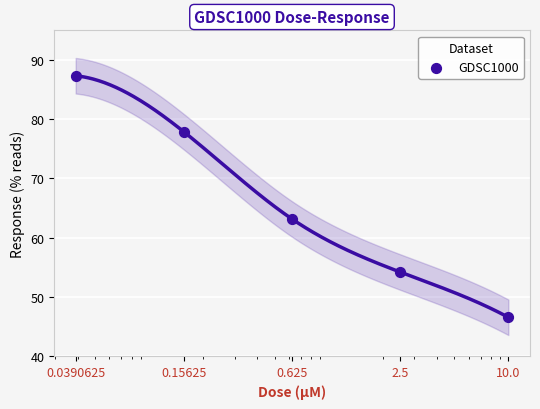

What is the change in value from 0.0390625 to 0.15625?

-9.5